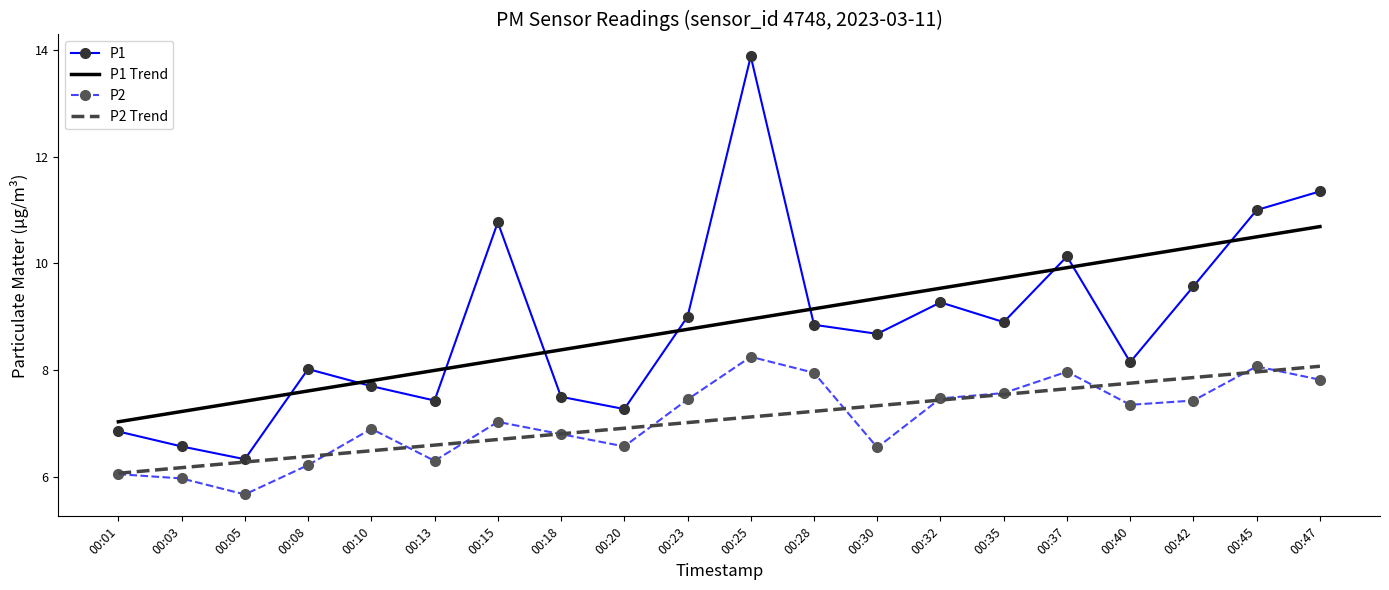

True or false: P1 Trend and P2 cross at least once.

False